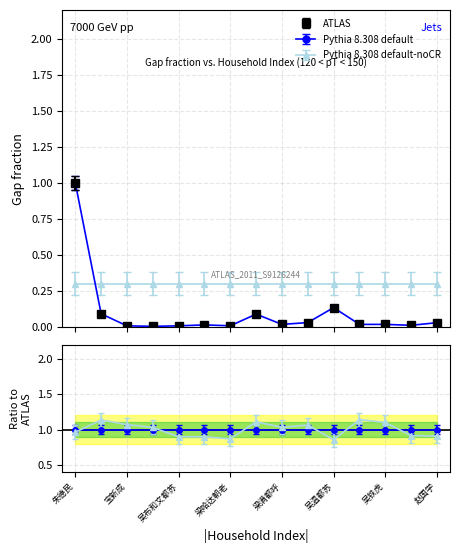

What is the label of the 14th point from the right?

高凤成